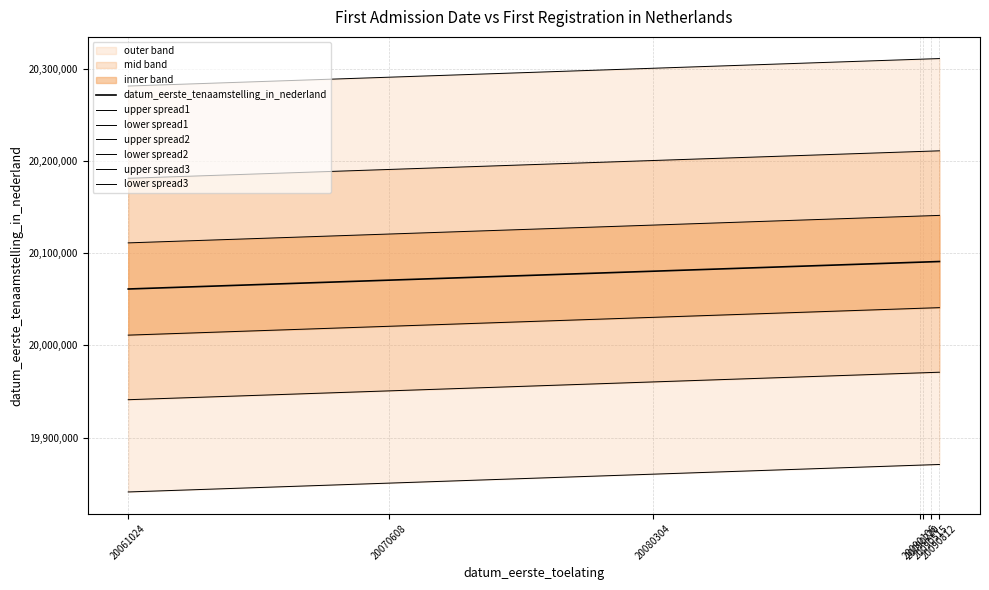

Read the value at 20090220.

20090220